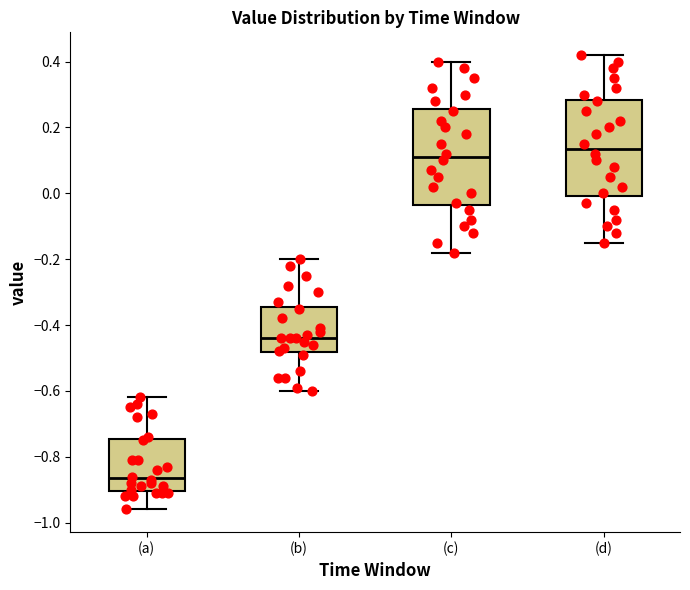

Reading left to right, read every box against the y-axis: the position of its median line, the range the box covers, and the ends of its whiskers. The values are not printed on the chart, so give them approximately, as read against the axis.

(a): median -0.86, box -0.90 to -0.74, whiskers -0.96 to -0.62
(b): median -0.44, box -0.48 to -0.34, whiskers -0.60 to -0.20
(c): median 0.12, box -0.04 to 0.26, whiskers -0.18 to 0.40
(d): median 0.14, box 0.00 to 0.28, whiskers -0.14 to 0.42